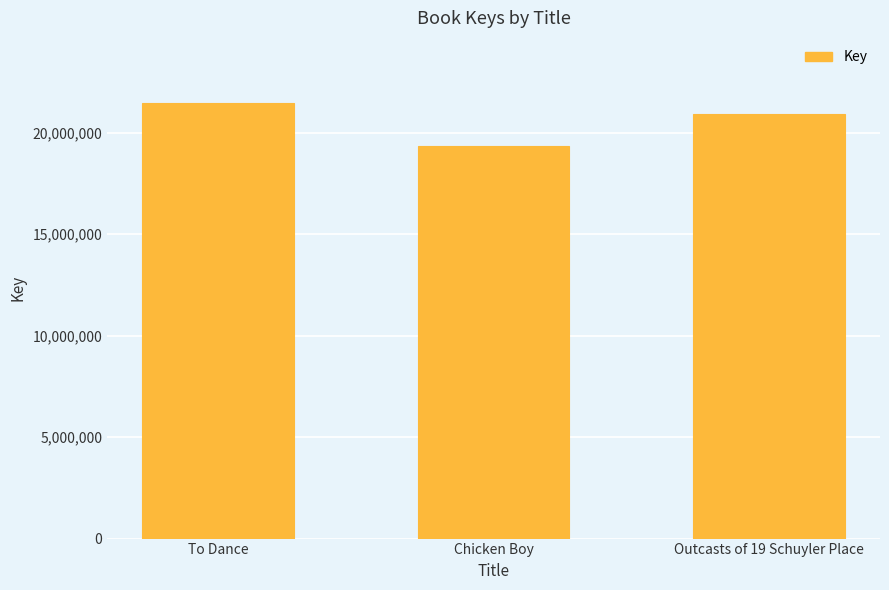

Reading left to right, list all the values displayed in this chart.

To Dance=21443448	Chicken Boy=19336816	Outcasts of 19 Schuyler Place=20894568